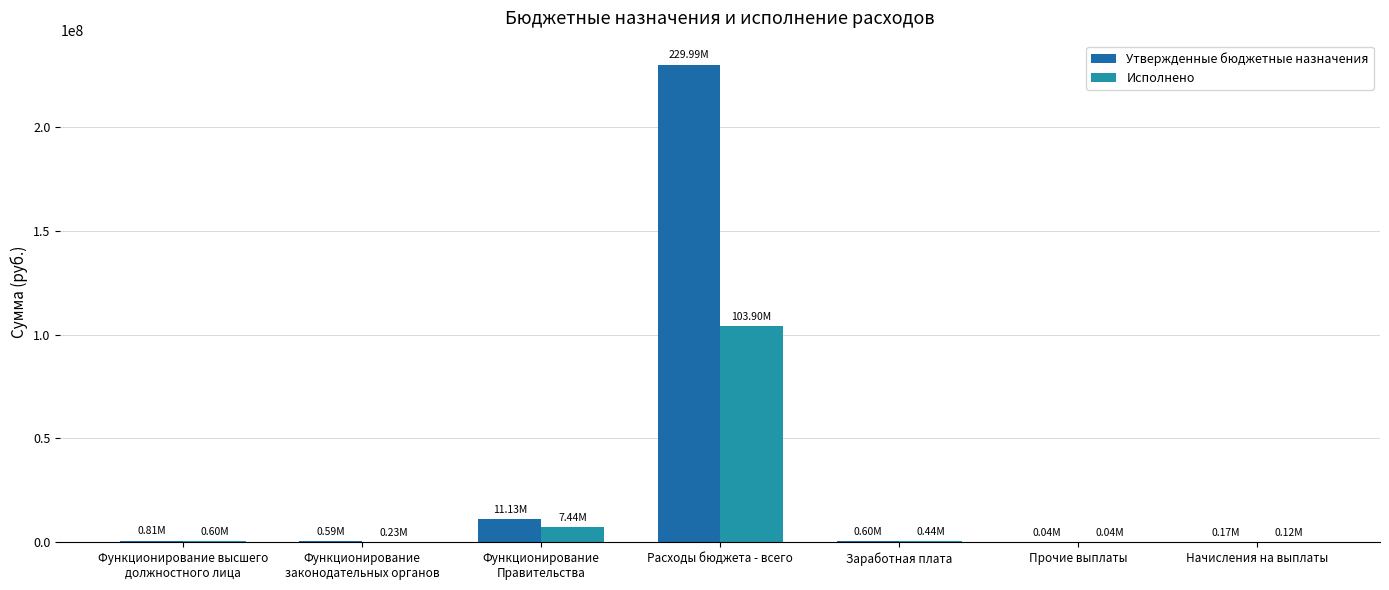

At which category is the sum across all series the highest?

Расходы бюджета - всего